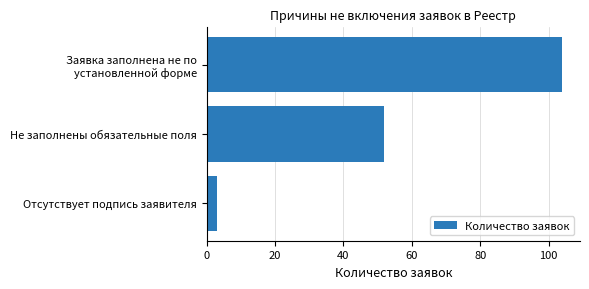

What is the change in value from Отсутствует подпись заявителя to Не заполнены обязательные поля?

+49